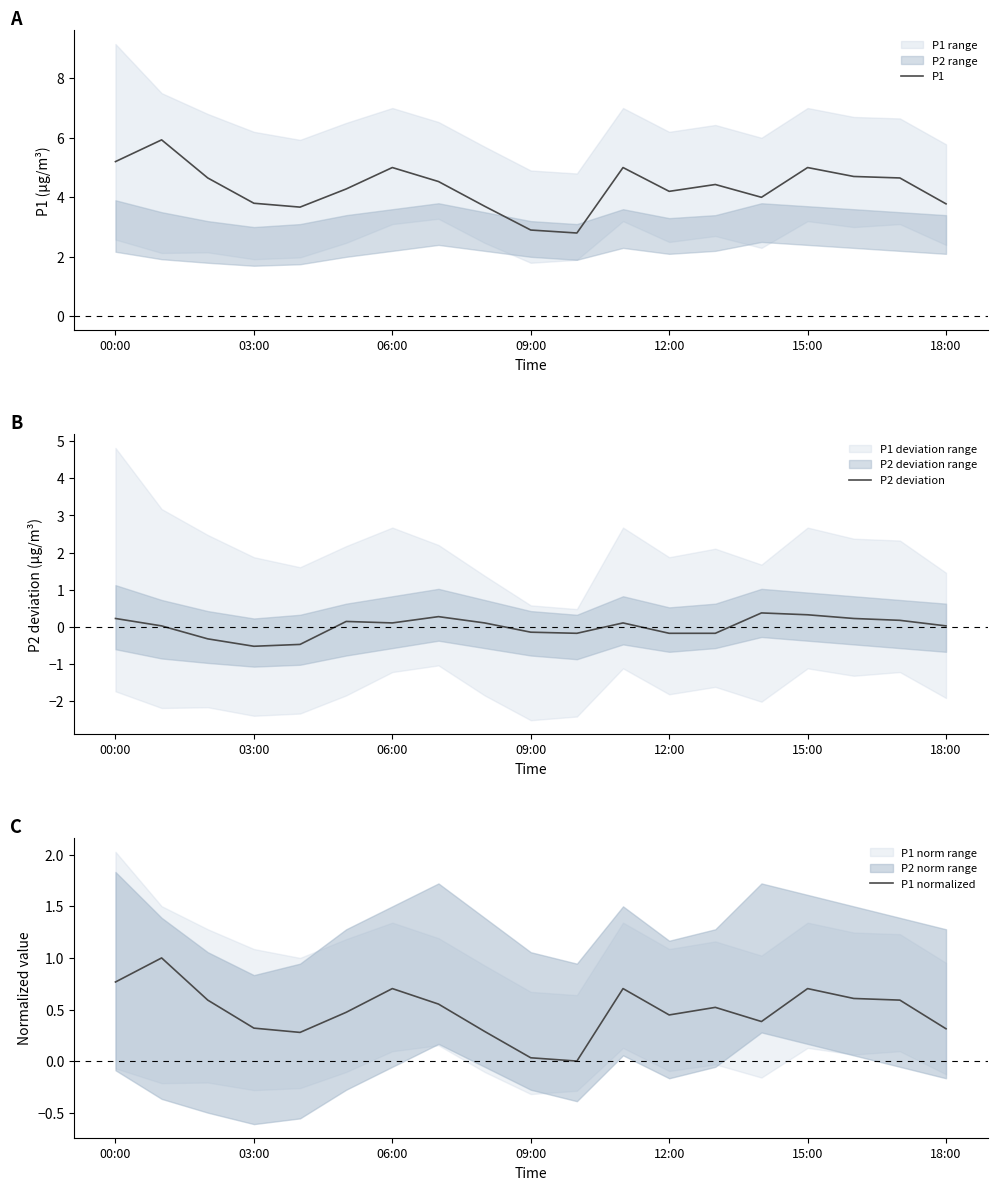

True or false: P1 normalized has more than 2 points higher than both neighbors.

True